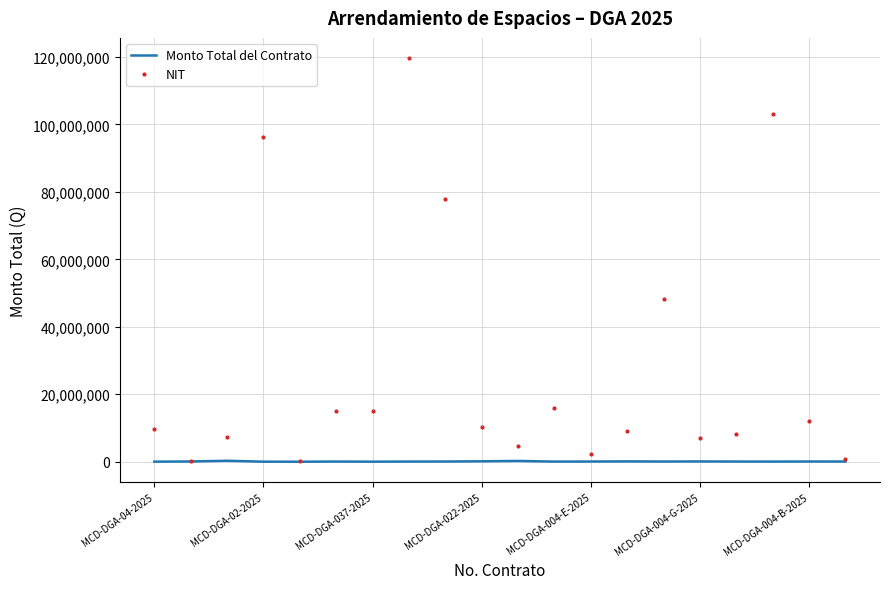

Which series has the largest range (max minus min)?

NIT